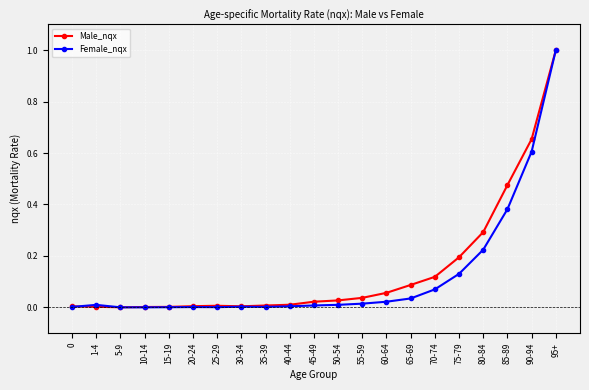

What is the maximum value for Female_nqx?

1.0